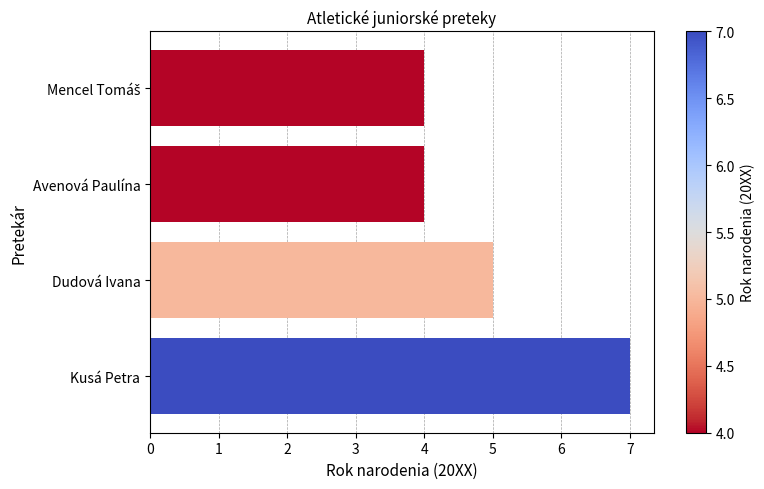

What is the change in value from Dudová Ivana to Kusá Petra?

+2